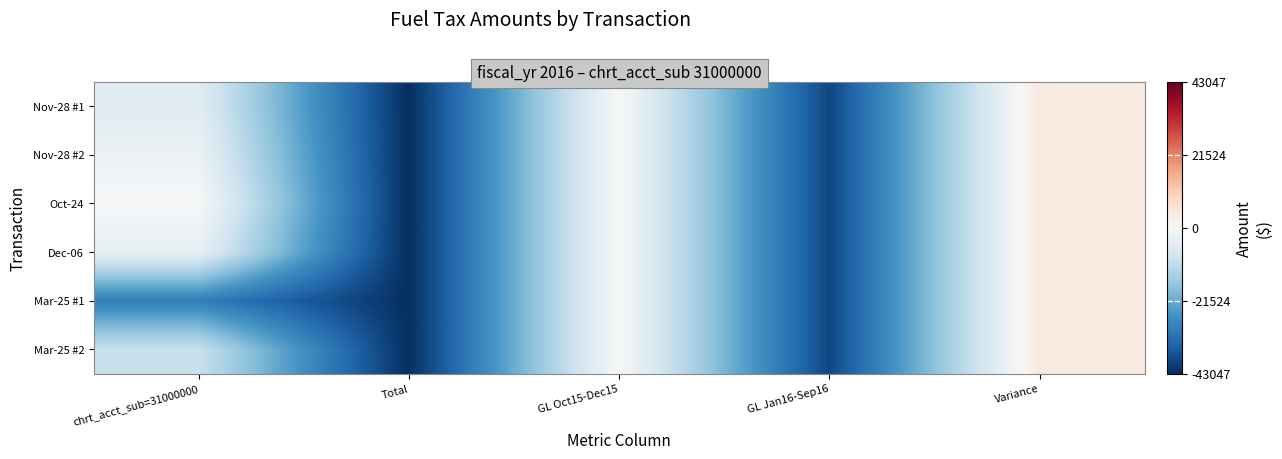

How many distinct data groups are displayed?

6